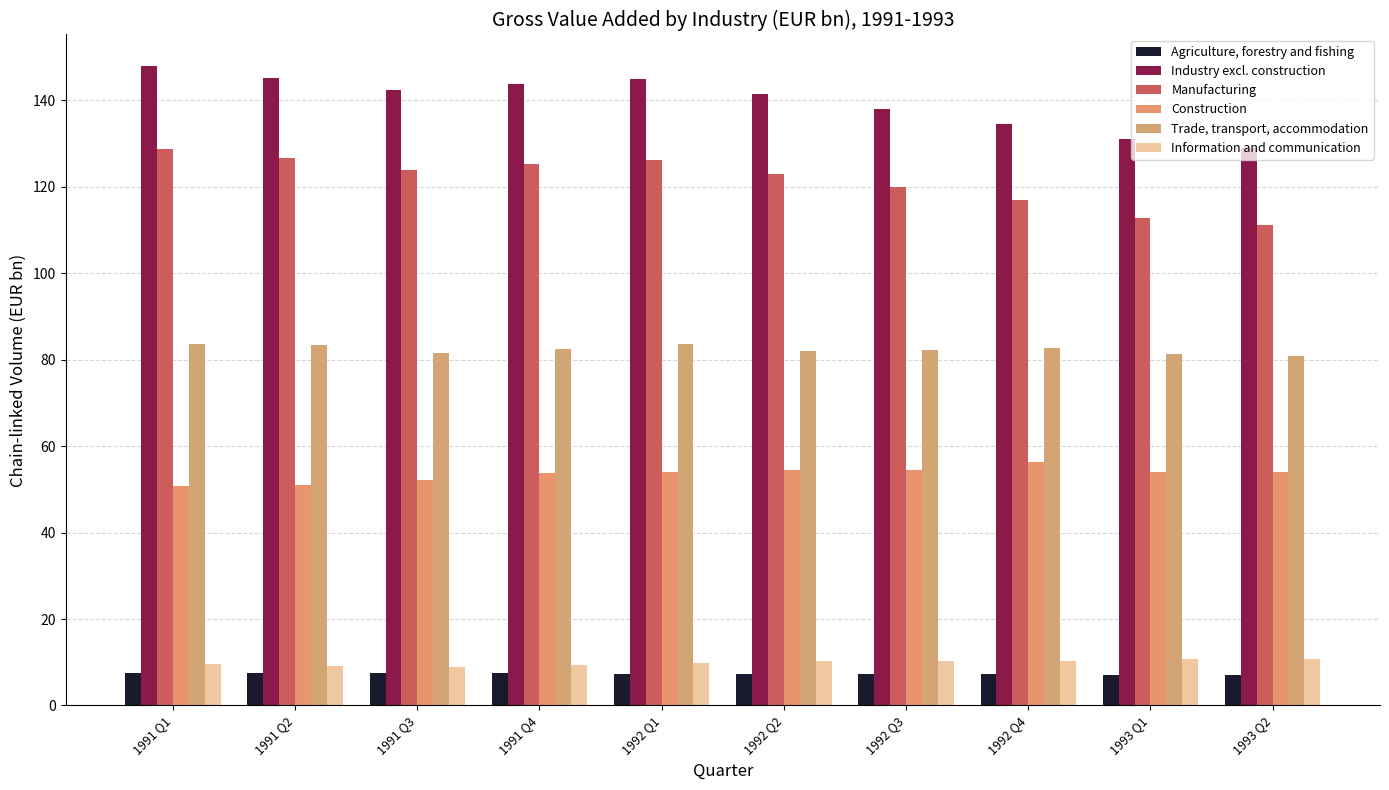

What position from the right is 1991 Q2?

9